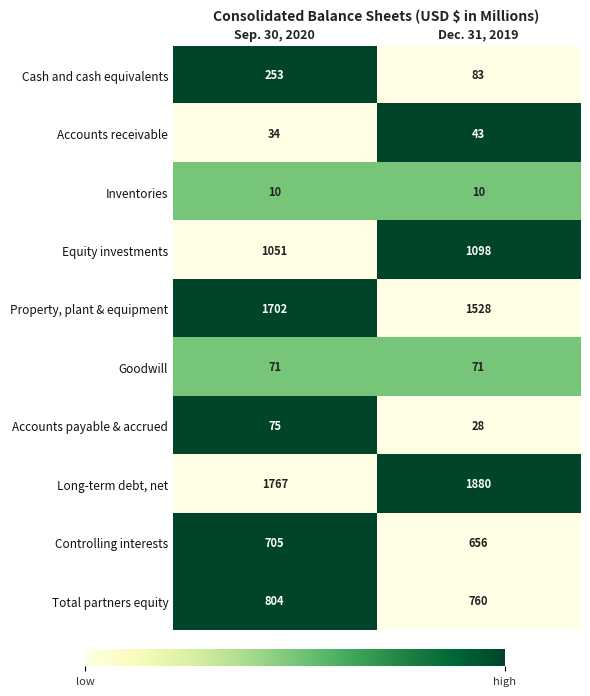

Is it true that Controlling interests equals 656 at Dec. 31, 2019?

True